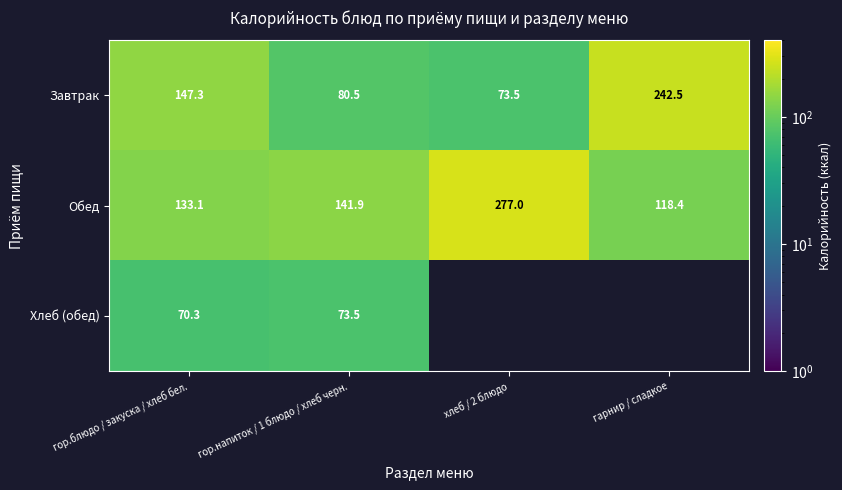

What is the difference between the highest and lowest values at гарнир / сладкое?

124.1